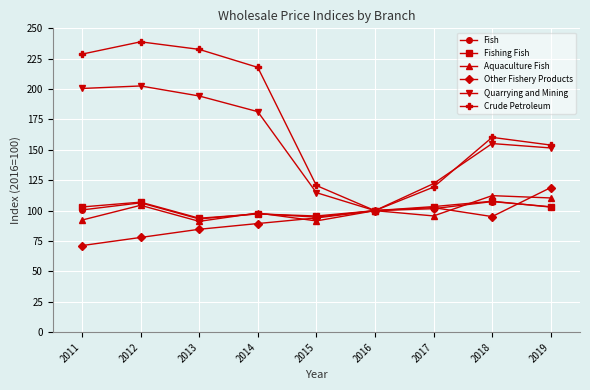

What is the smallest value displayed?

71.3